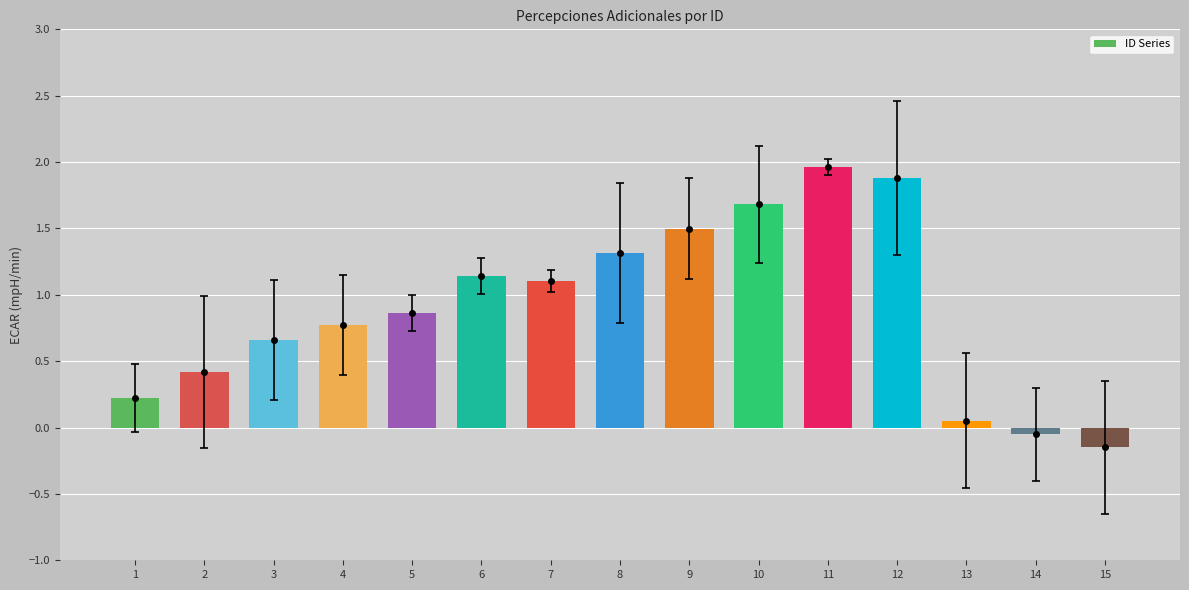

The chart shows a value of 0.7 at 11. True or false?

False